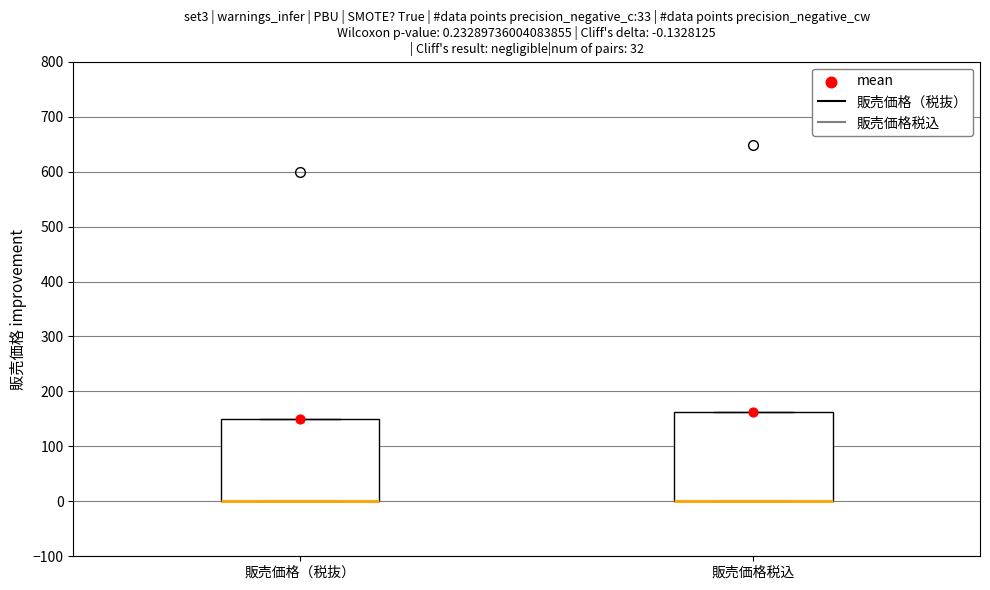

Comparing the boxes themselves (not the whiskers), which one is the tallest?

販売価格税込